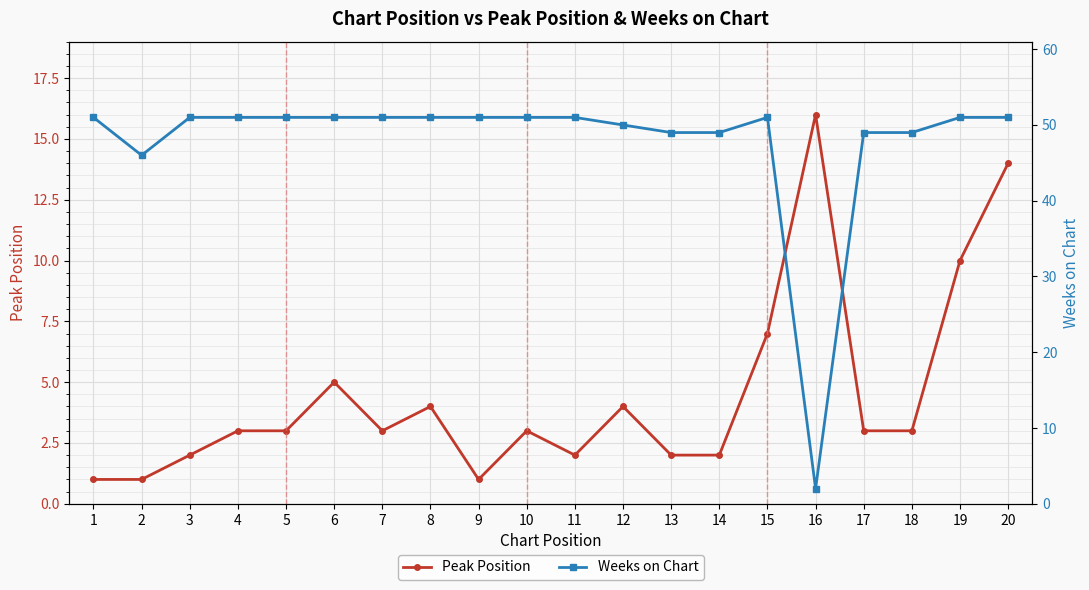

Reading left to right, transcribe all the data shown in this chart.

Peak Position: 1	1	2	3	3	5	3	4	1	3	2	4	2	2	7	16	3	3	10	14
Weeks on Chart: 51	46	51	51	51	51	51	51	51	51	51	50	49	49	51	2	49	49	51	51